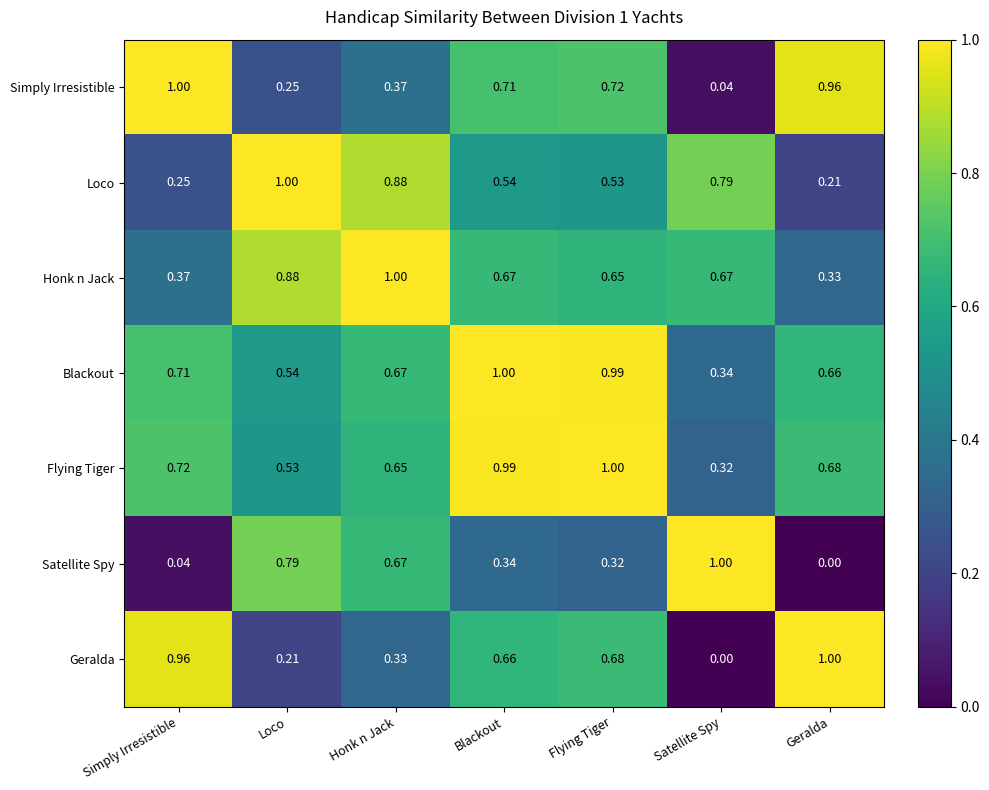

At which category is the sum across all series the highest?

Blackout